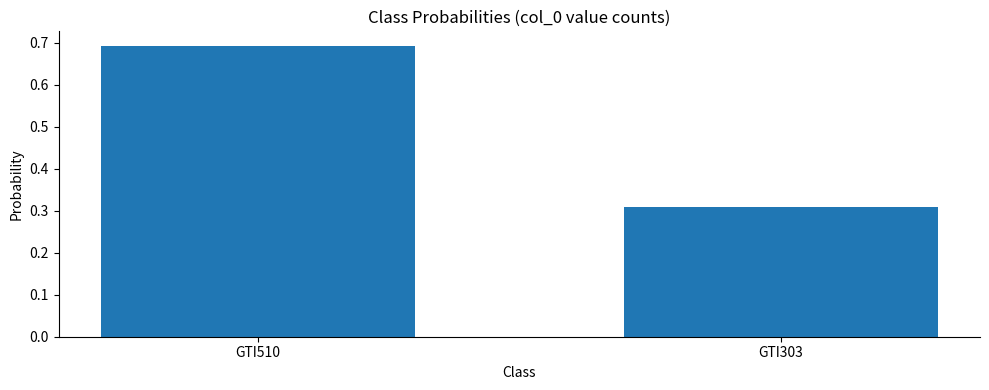

At which category does the chart reach its minimum across all series?

GTI303